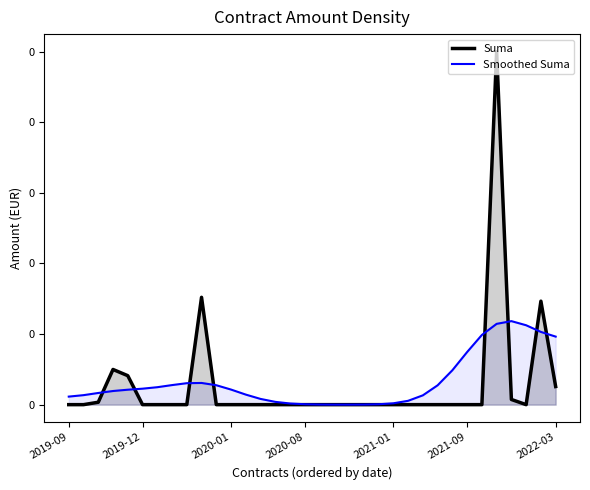

List the labels in order of value, largest first.

2021-11-05, 2020-01-17, 2022-01-17, 2019-11-04, 2019-11-04, 2022-03-08, 2021-11-16, 2019-11-01, 2019-09-13, 2019-09-24, 2019-12-10, 2019-12-11, 2019-12-13, 2019-12-20, 2020-01-20, 2020-01-29, 2020-01-30, 2020-01-30, 2020-02-03, 2020-06-26, 2020-08-25, 2020-09-02, 2020-10-19, 2020-10-12, 2020-10-28, 2020-11-09, 2021-01-29, 2021-04-06, 2021-05-31, 2021-06-30, 2021-08-31, 2021-09-06, 2021-10-13, 2021-12-30